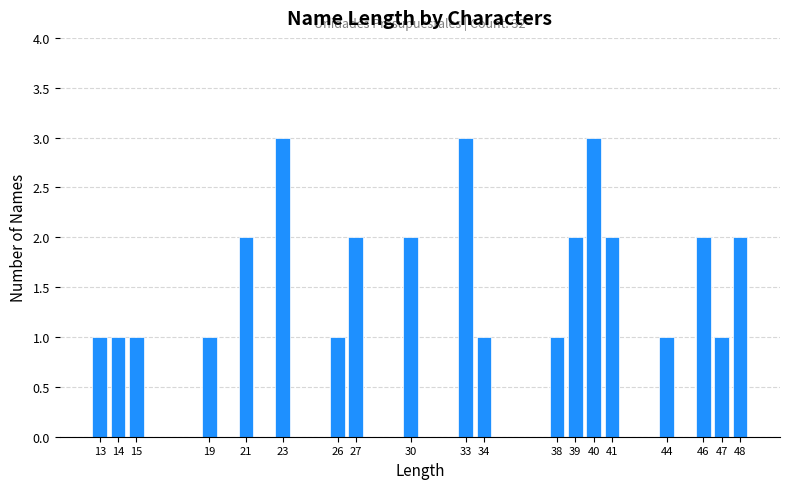

Reading left to right, extract all data points from this chart.

13=1	14=1	15=1	19=1	21=2	23=3	26=1	27=2	30=2	33=3	34=1	38=1	39=2	40=3	41=2	44=1	46=2	47=1	48=2